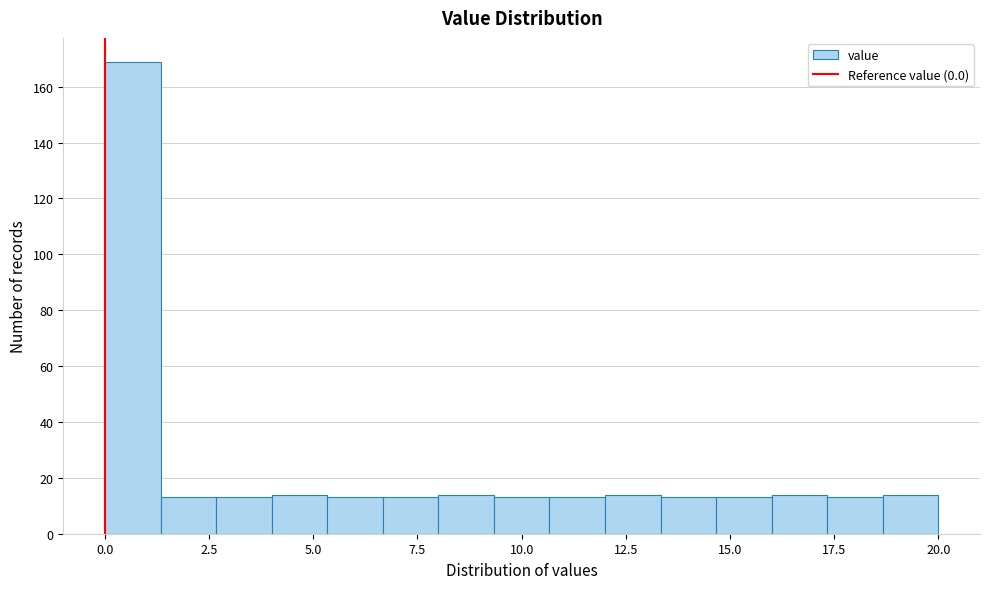

Read against the x-axis, roughly where is the centre of the tallest bar?

0.5